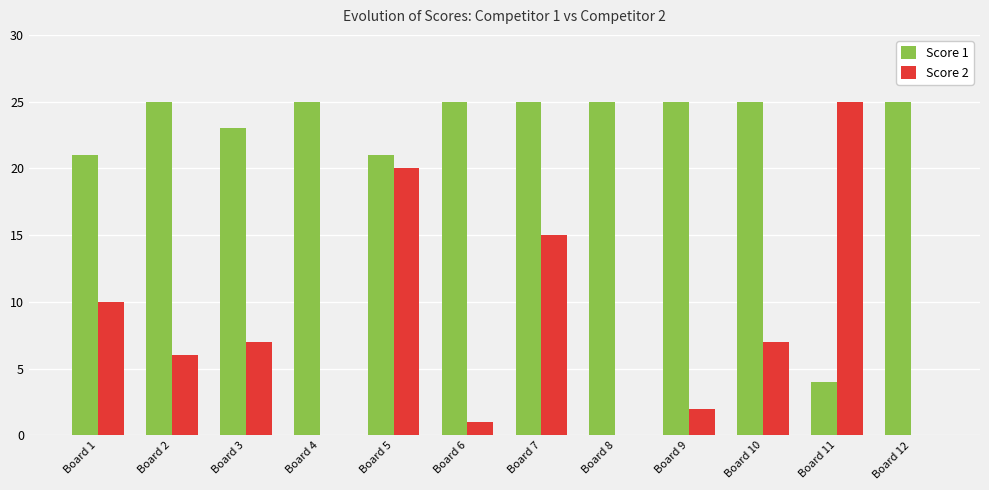

At which category is the sum across all series the highest?

Board 5